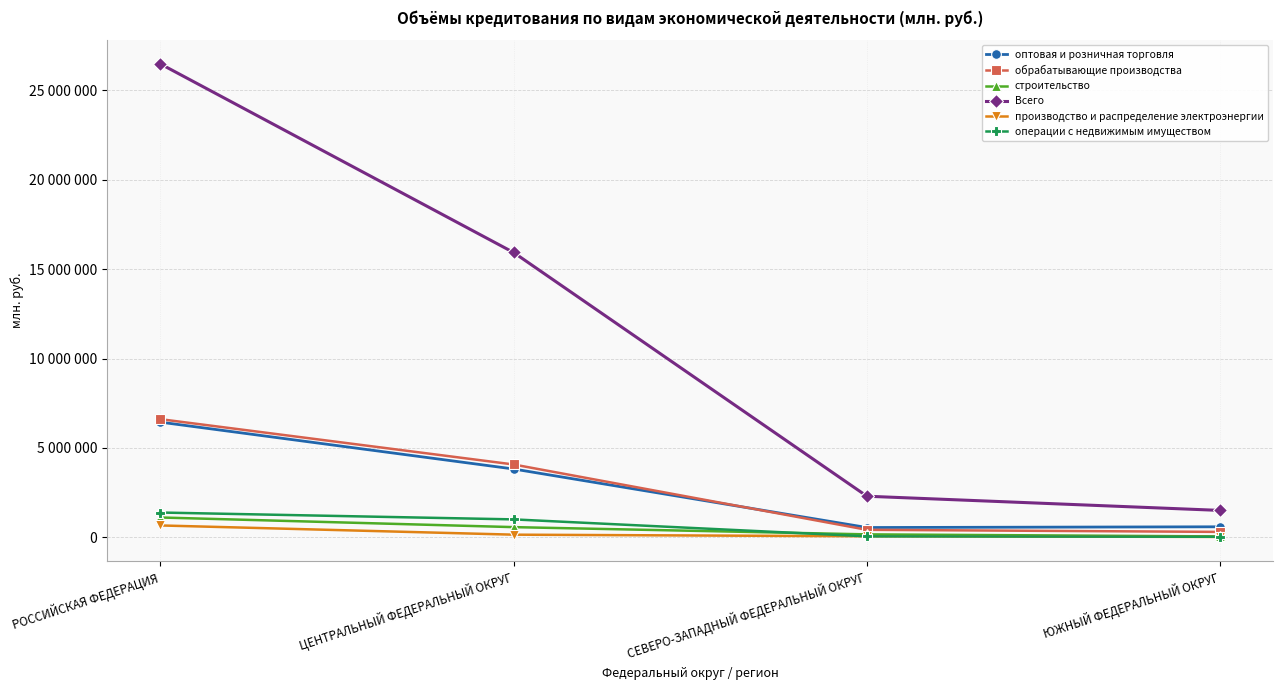

True or false: Всего and обрабатывающие производства intersect in this chart.

False